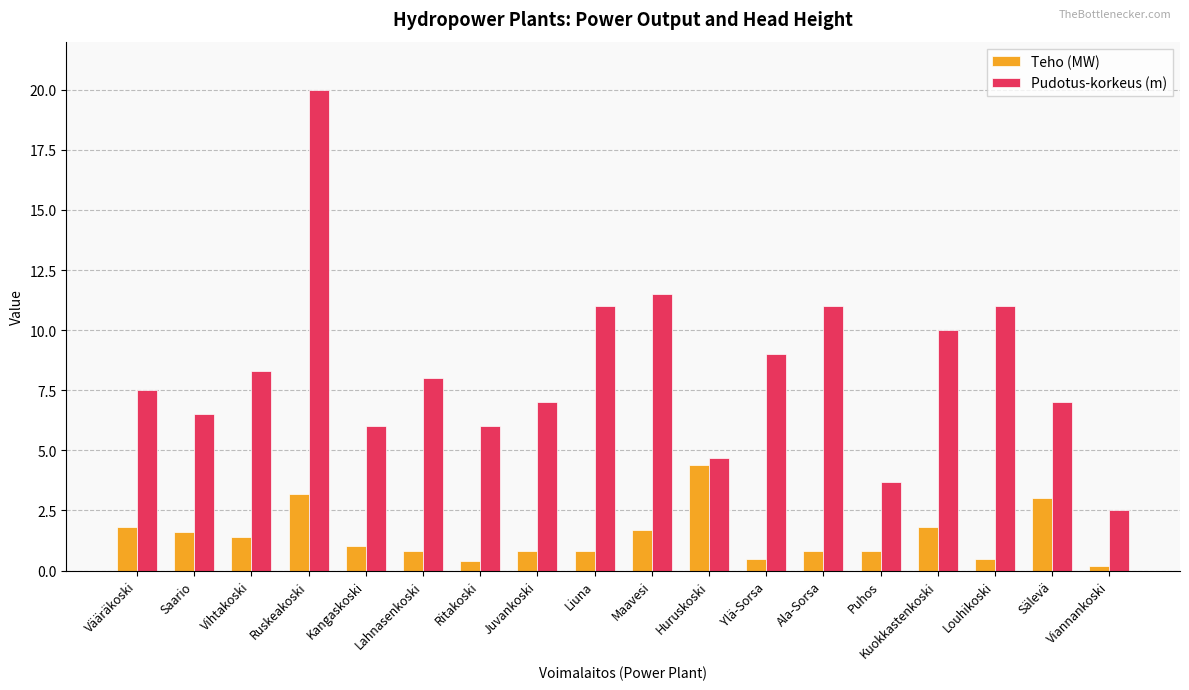

The Pudotus-korkeus (m) series shows 3.7 at Puhos. True or false?

True